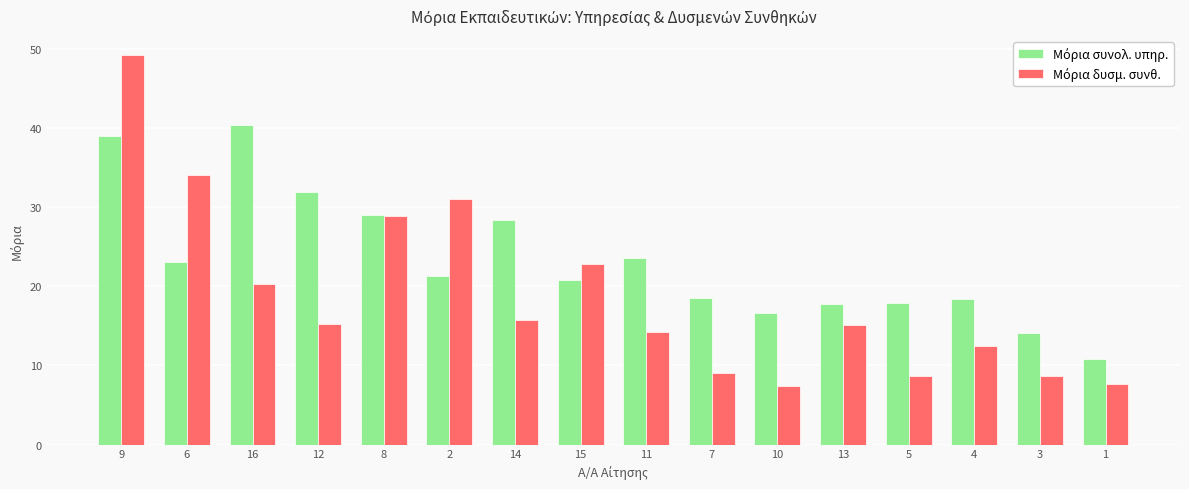

What is the spread (max minus min) of values at 7?

9.5